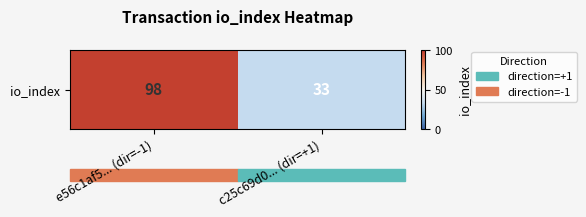

What is the sum of the values at c25c69d0... (dir=+1) and e56c1af5... (dir=-1)?

131